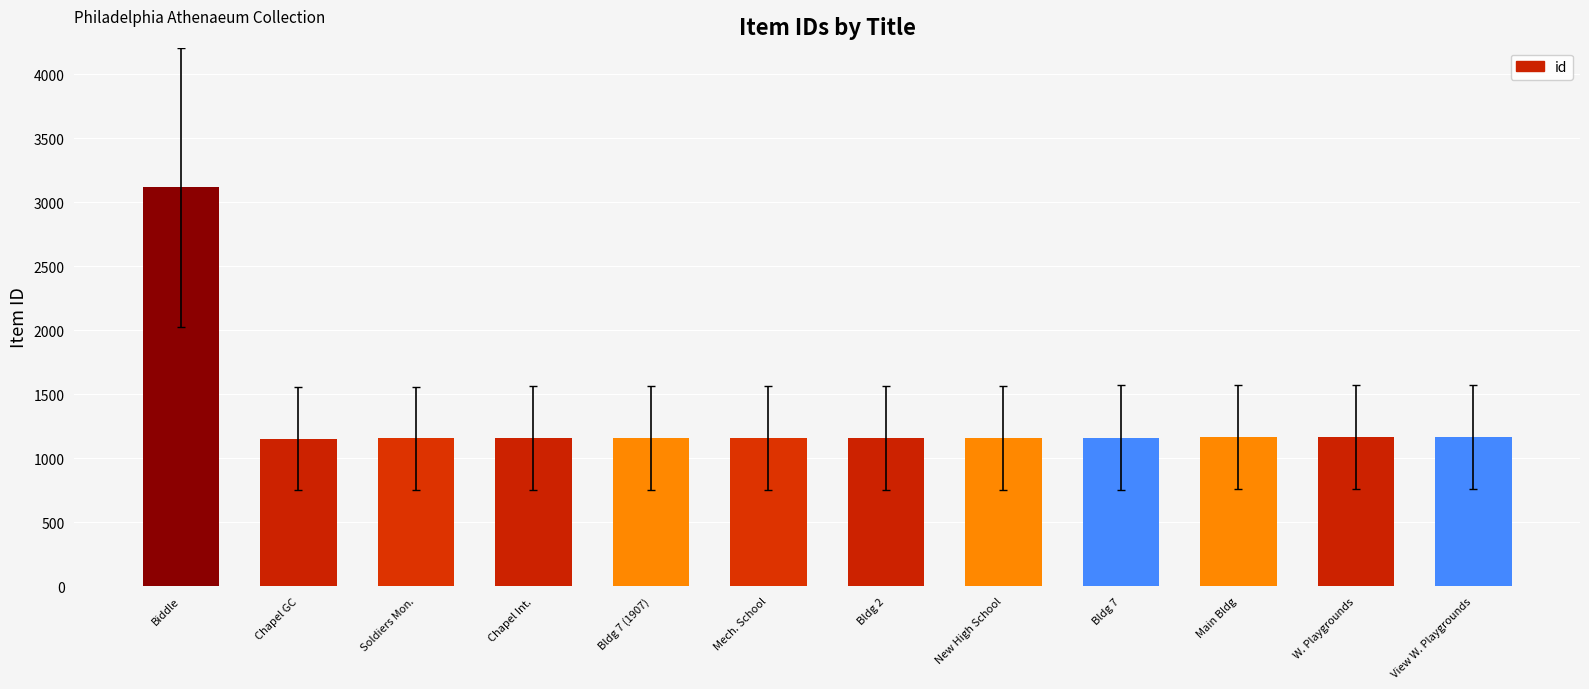

What is the sum of all values?

15873